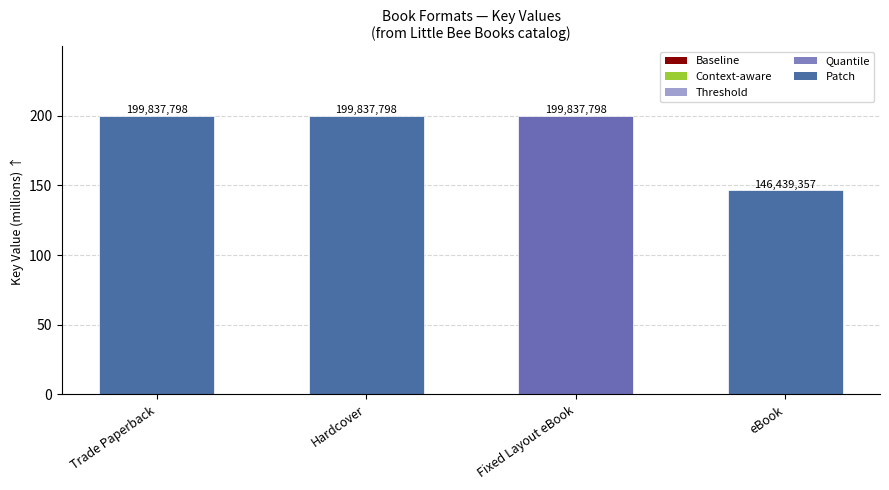

What is the sum of all values?

746.0